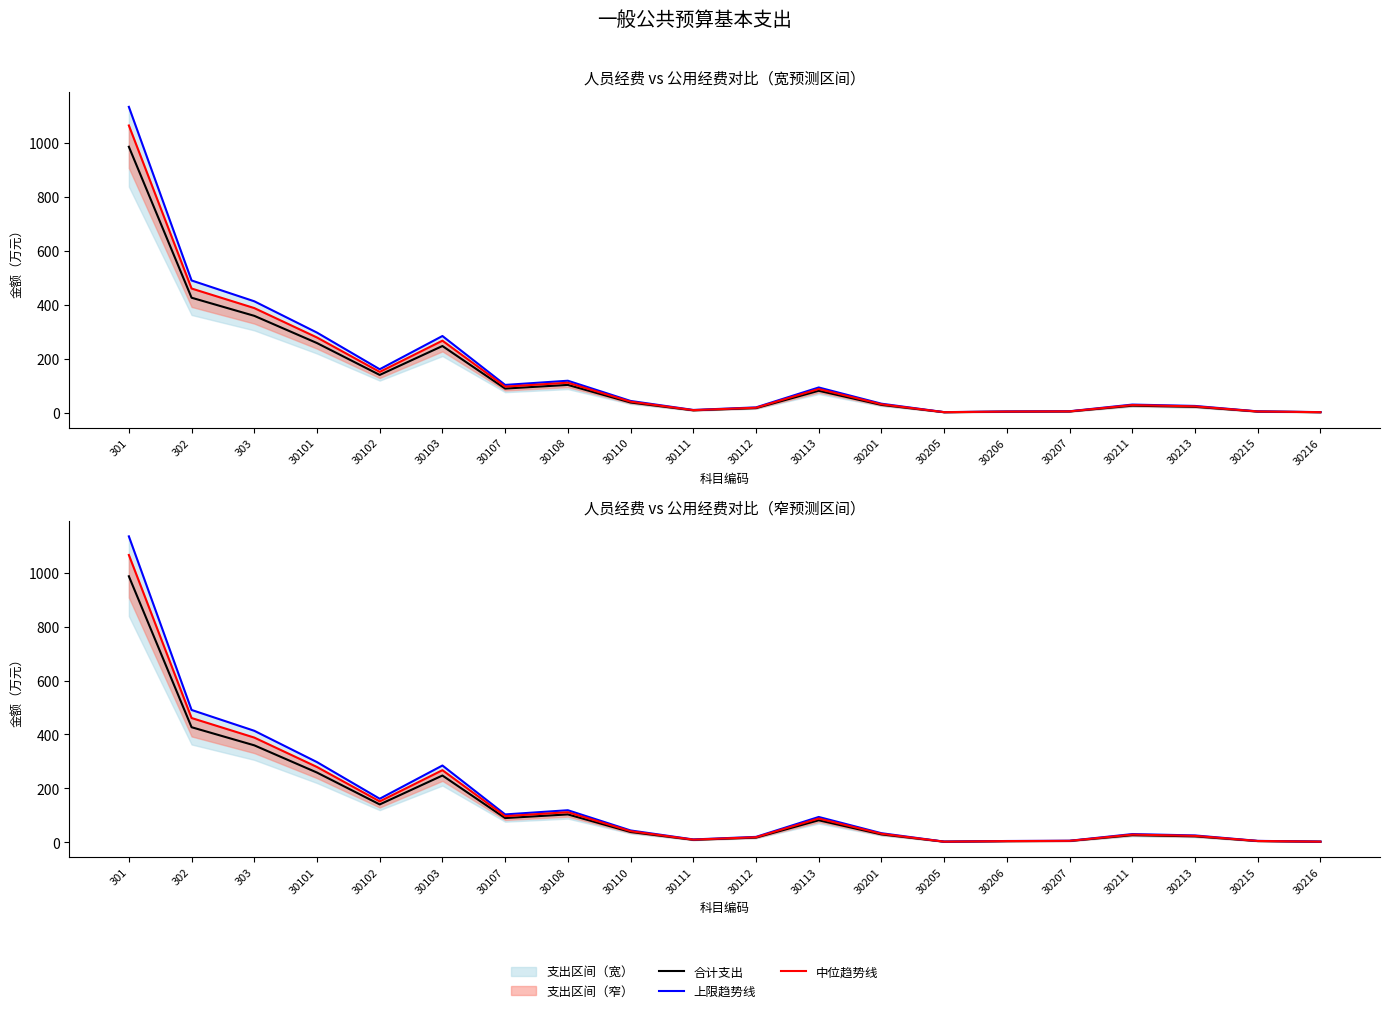

Does the chart display data point markers on the line(s)?

No